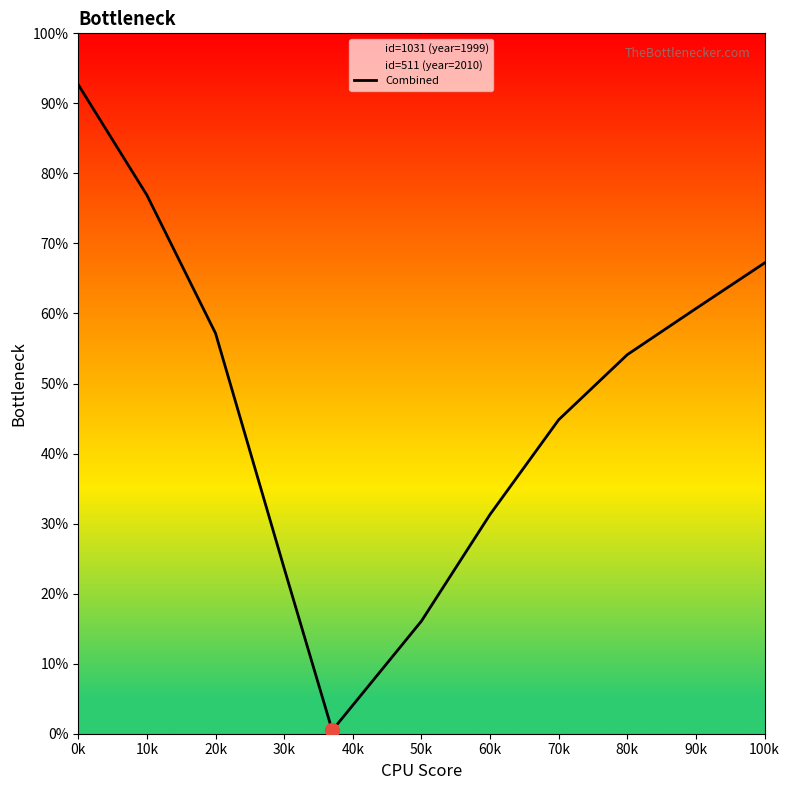

Does the chart have visible grid lines?

No